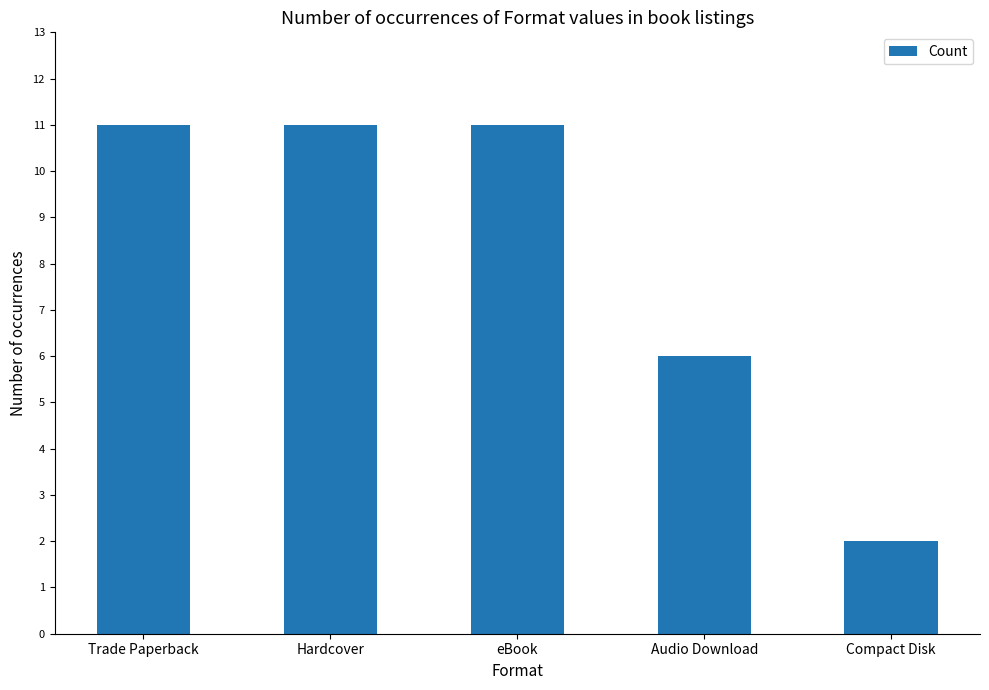

What is the maximum value shown in the chart?

11